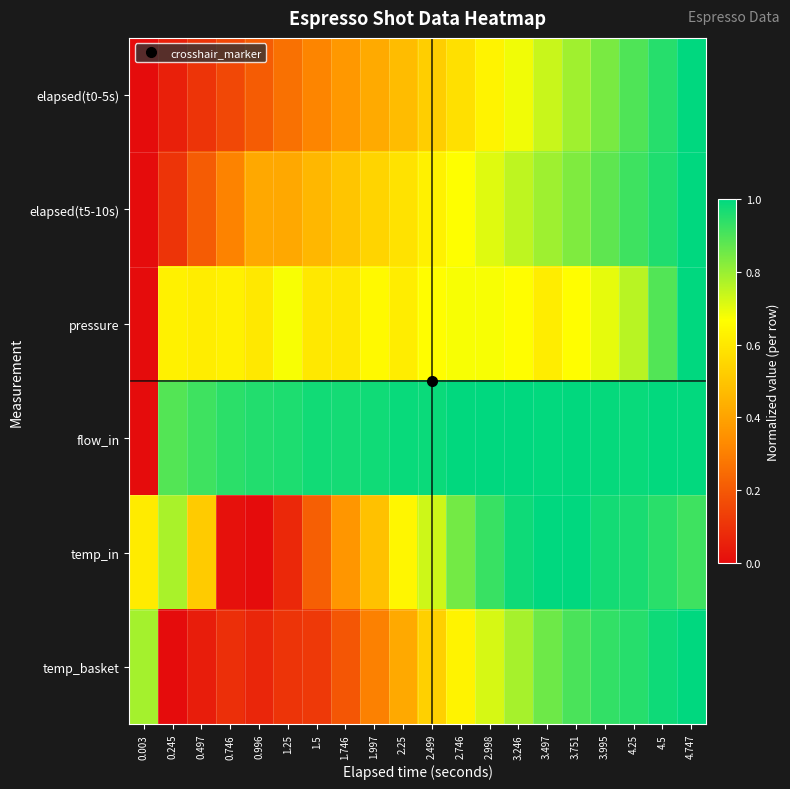

Reading left to right, list all the values displayed in this chart.

elapsed(t0-5s): 0.003=0.0	0.245=0.1	0.497=0.1	0.746=0.2	0.996=0.2	1.25=0.3	1.5=0.3	1.746=0.4	1.997=0.4	2.25=0.5	2.499=0.5	2.746=0.6	2.998=0.6	3.246=0.7	3.497=0.7	3.751=0.8	3.995=0.8	4.25=0.9	4.5=0.9	4.747=1.0
elapsed(t5-10s): 0.003=0.0	0.245=0.1	0.497=0.2	0.746=0.3	0.996=0.4	1.25=0.4	1.5=0.5	1.746=0.5	1.997=0.5	2.25=0.6	2.499=0.6	2.746=0.7	2.998=0.7	3.246=0.8	3.497=0.8	3.751=0.8	3.995=0.9	4.25=0.9	4.5=1.0	4.747=1.0
pressure: 0.003=0.0	0.245=0.6	0.497=0.6	0.746=0.6	0.996=0.6	1.25=0.7	1.5=0.6	1.746=0.6	1.997=0.7	2.25=0.6	2.499=0.7	2.746=0.7	2.998=0.7	3.246=0.7	3.497=0.6	3.751=0.7	3.995=0.7	4.25=0.8	4.5=0.9	4.747=1.0
flow_in: 0.003=0.0	0.245=0.9	0.497=0.9	0.746=0.9	0.996=1.0	1.25=1.0	1.5=1.0	1.746=1.0	1.997=1.0	2.25=1.0	2.499=1.0	2.746=1.0	2.998=1.0	3.246=1.0	3.497=1.0	3.751=1.0	3.995=1.0	4.25=1.0	4.5=1.0	4.747=1.0
temp_in: 0.003=0.6	0.245=0.8	0.497=0.5	0.746=0.0	0.996=0.0	1.25=0.1	1.5=0.2	1.746=0.4	1.997=0.5	2.25=0.6	2.499=0.7	2.746=0.8	2.998=0.9	3.246=1.0	3.497=1.0	3.751=1.0	3.995=1.0	4.25=1.0	4.5=0.9	4.747=0.9
temp_basket: 0.003=0.8	0.245=0.0	0.497=0.0	0.746=0.1	0.996=0.1	1.25=0.1	1.5=0.1	1.746=0.2	1.997=0.3	2.25=0.4	2.499=0.5	2.746=0.6	2.998=0.7	3.246=0.8	3.497=0.9	3.751=0.9	3.995=0.9	4.25=0.9	4.5=1.0	4.747=1.0